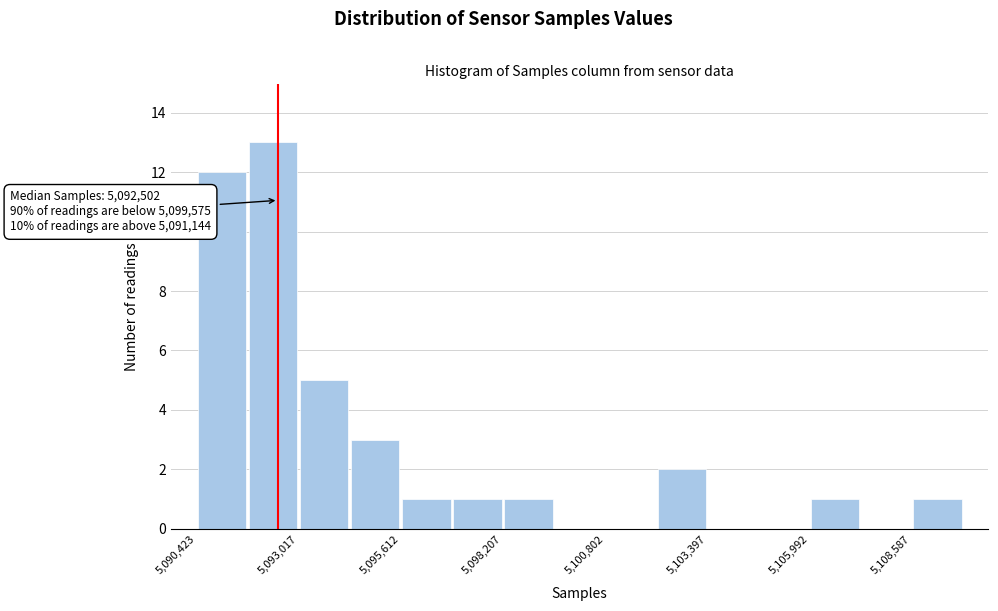

Around what value on the x-axis is the tallest bar? Give the approximate position of its centre, as read against the axis.

5092500